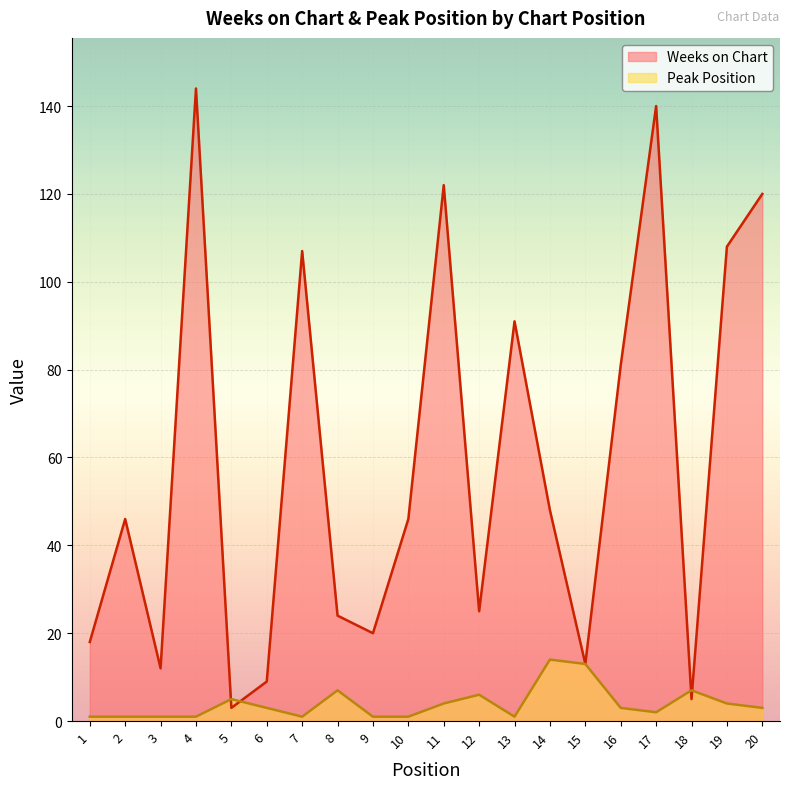

Rank the series by their average value, from lowest to highest.

Peak Position, Weeks on Chart